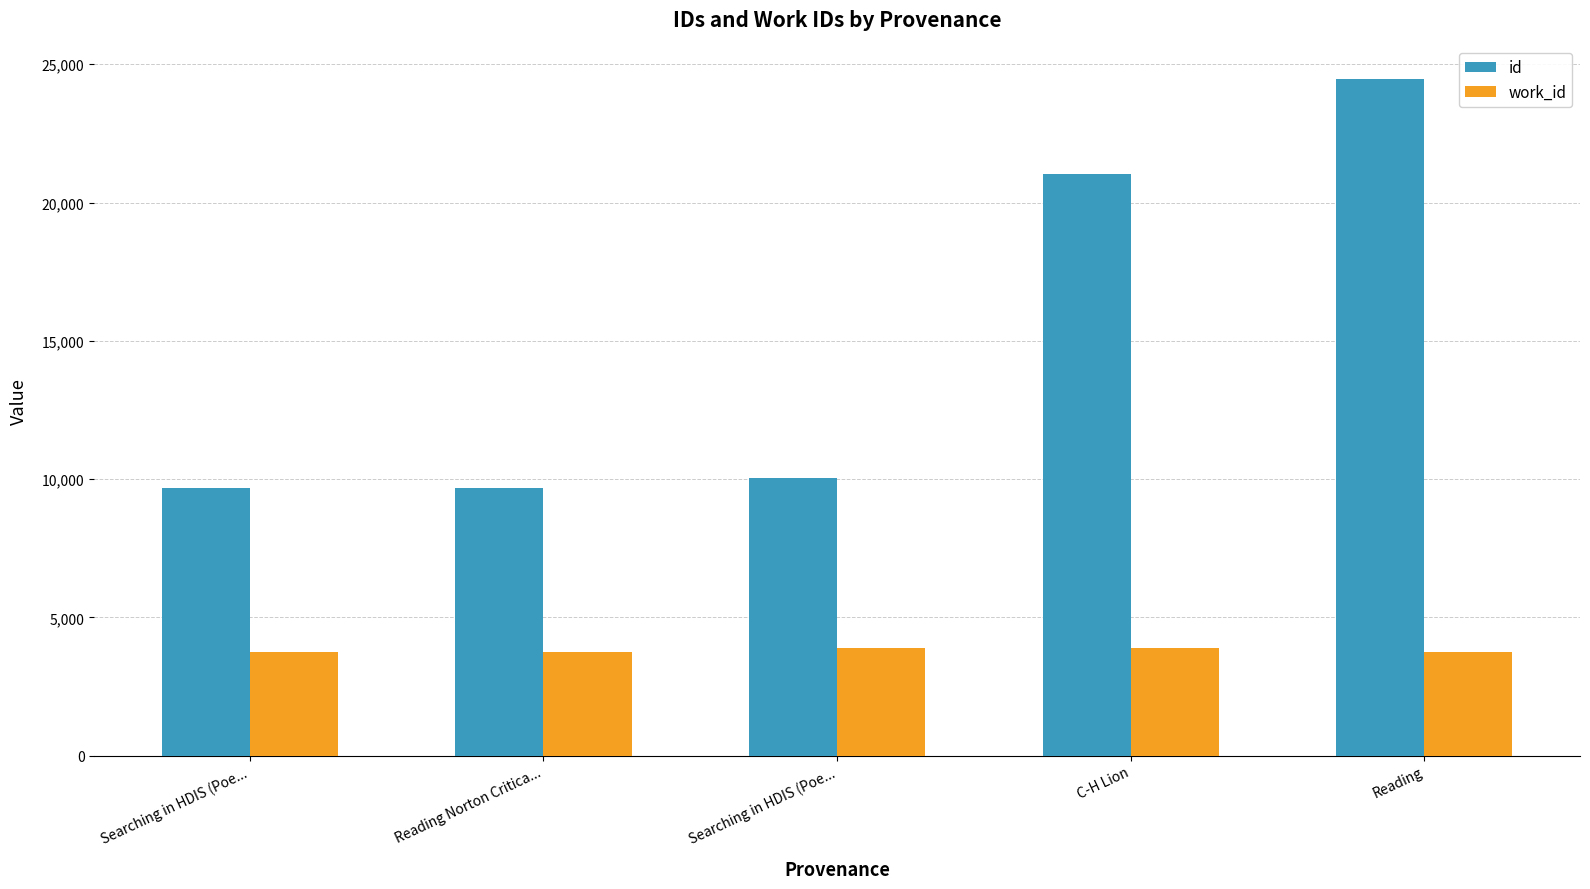

List the labels in order of work_id value, largest first.

Searching in HDIS (Poe..., C-H Lion, Reading Norton Critica..., Searching in HDIS (Poe..., Reading